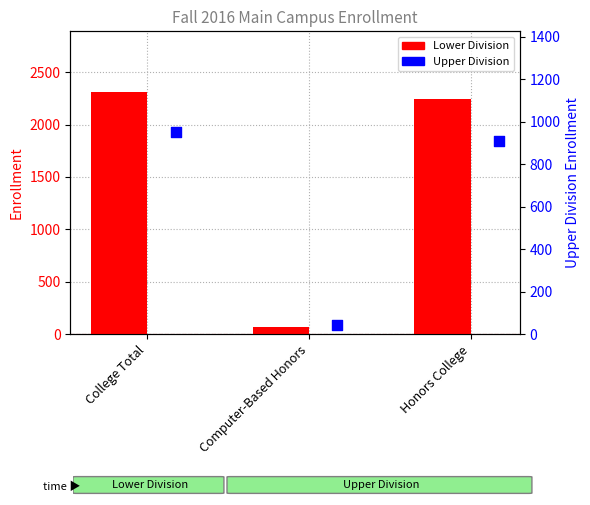

At which category is the sum across all series the highest?

College Total